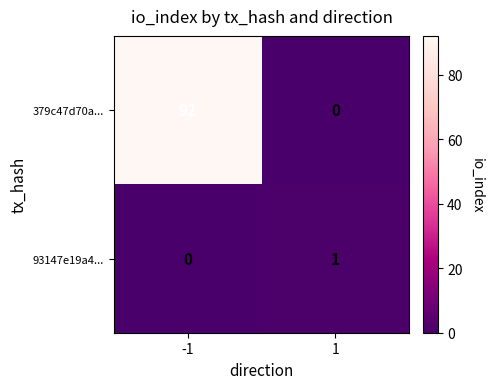

Reading right to left, list all the values displayed in this chart.

379c47d70a...: 1=0	-1=92
93147e19a4...: 1=1	-1=0